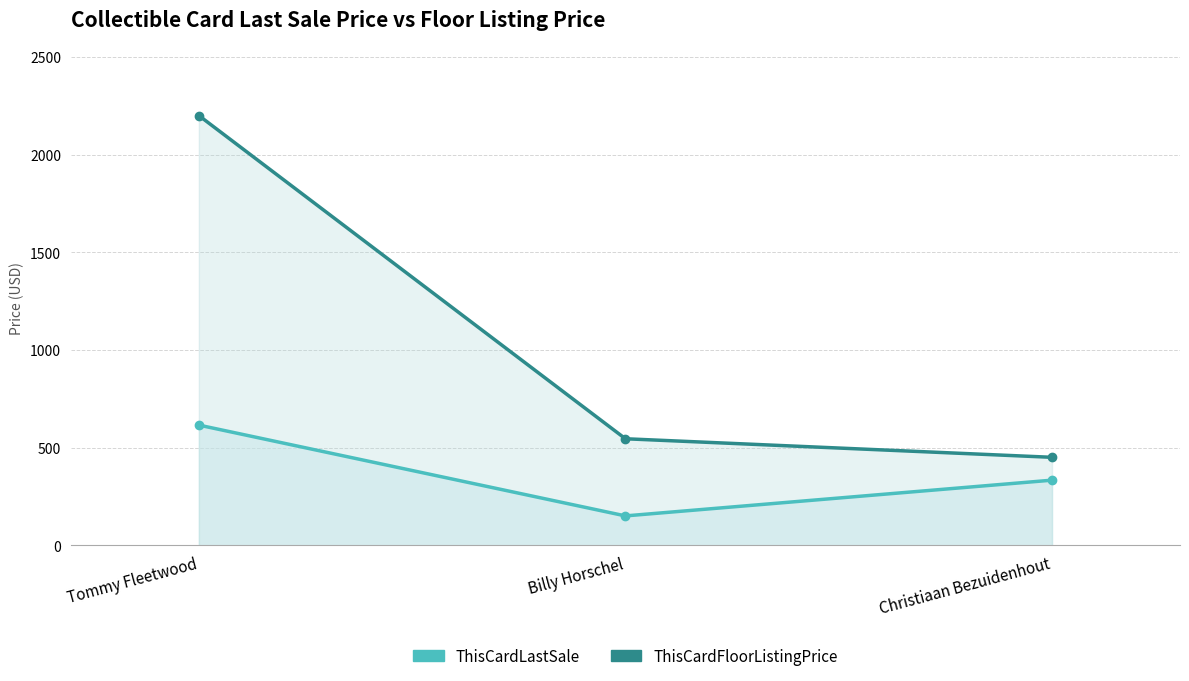

What is the label of the 3rd point from the left?

Christiaan Bezuidenhout